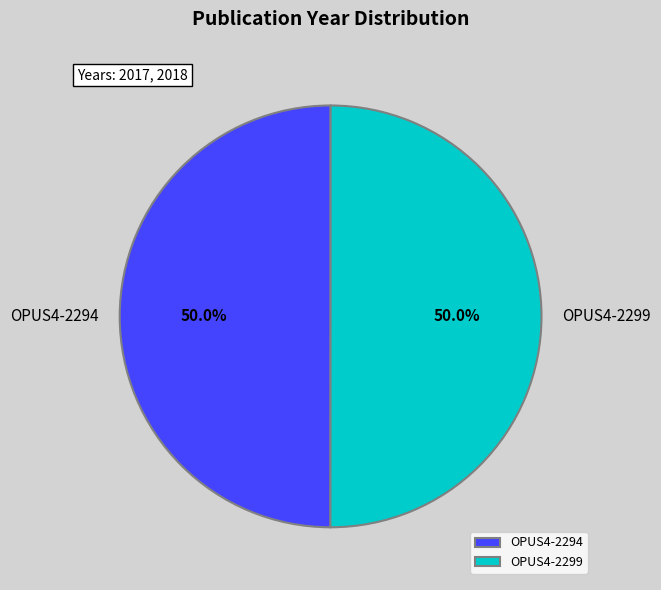

What percentage is the OPUS4-2299 slice, to the nearest percent?

50%